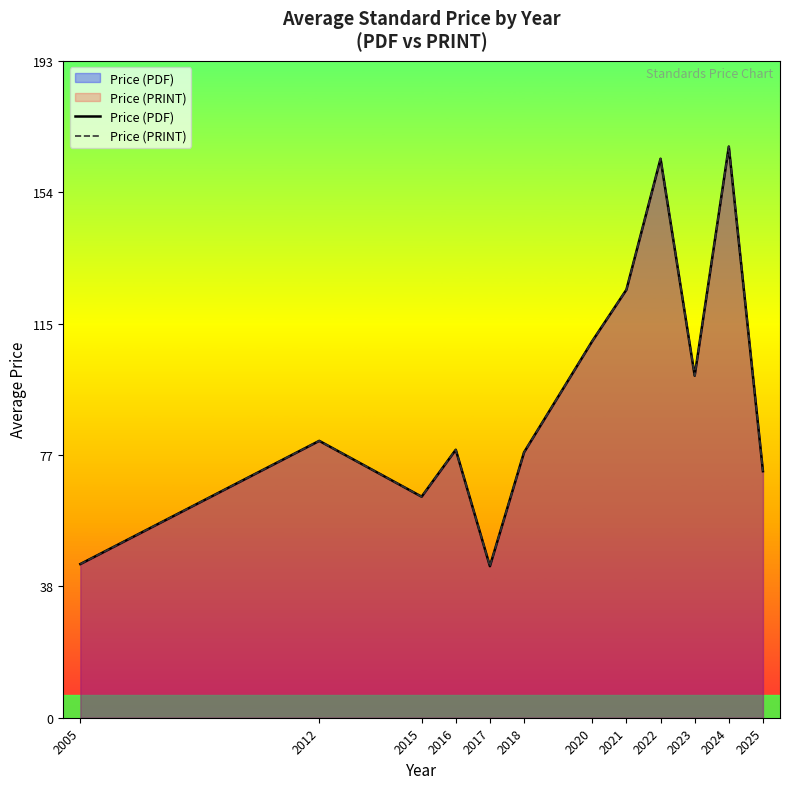

Which series changed the most between 2021 and 2024?

Price (PDF)